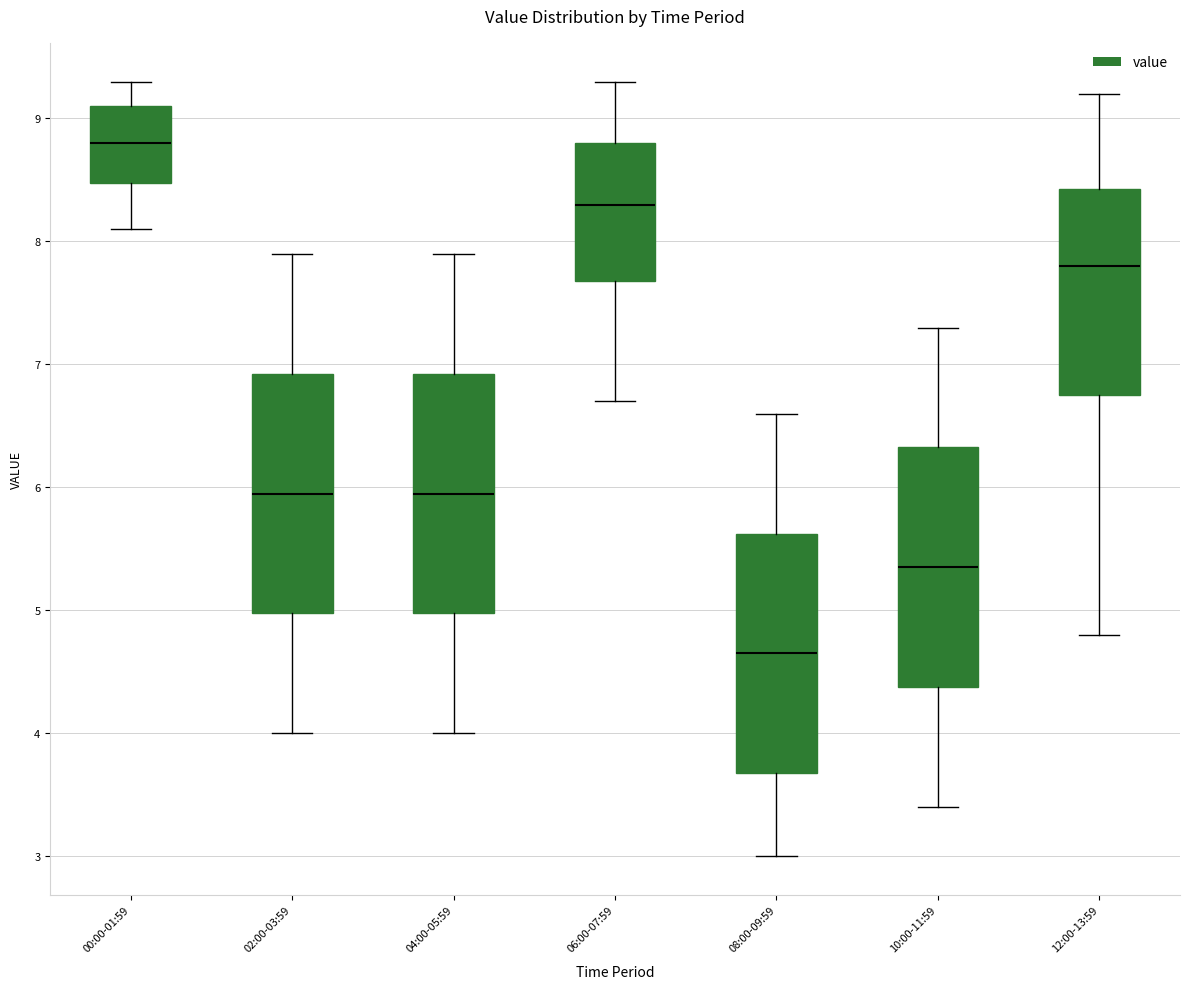

Where does the lower whisker of the box for 04:00-05:59 end on the y-axis? The values are not printed on the chart, so give them approximately, as read against the axis.

4.0